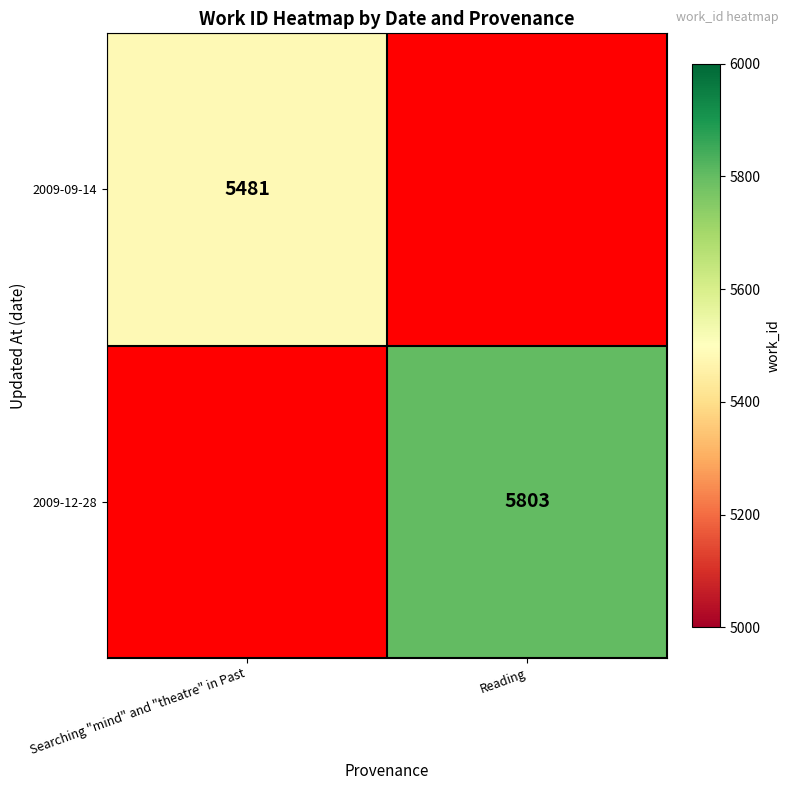

True or false: 2009-12-28 has a value of 1985.9 at Reading.

False